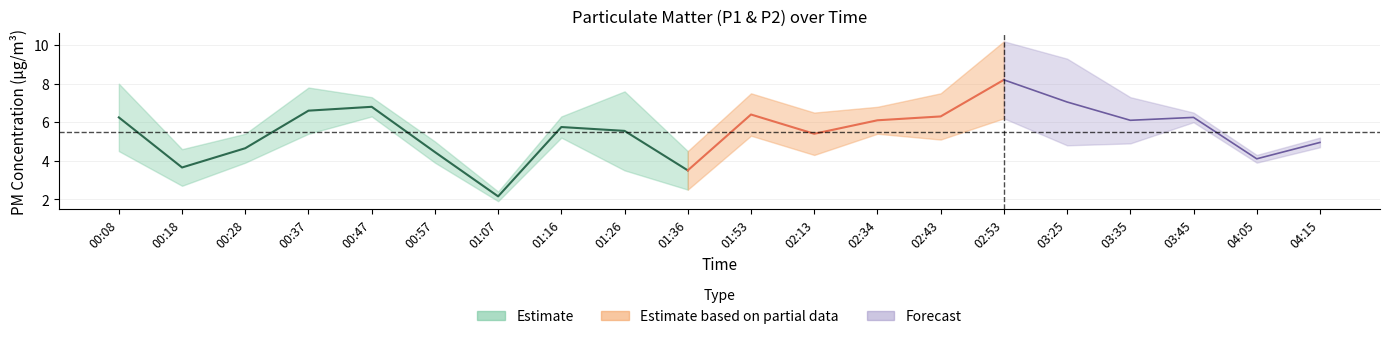

At which label does P1 reach its minimum?

01:07